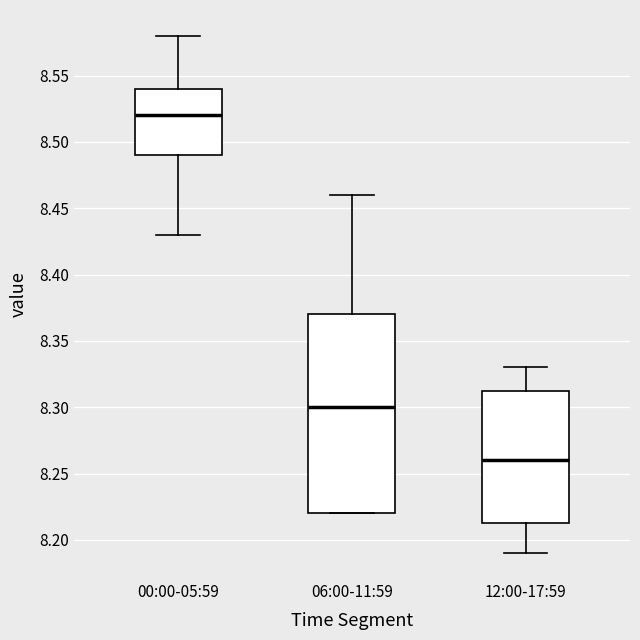

Reading left to right, transcribe this box plot: for each box, give where its median line is, the range the box spans, and where its two whiskers end, as read against the y-axis. The values are not printed on the chart, so give them approximately, as read against the axis.

00:00-05:59: median 8.520, box 8.490 to 8.540, whiskers 8.430 to 8.580
06:00-11:59: median 8.300, box 8.220 to 8.370, whiskers 8.220 to 8.460
12:00-17:59: median 8.260, box 8.215 to 8.315, whiskers 8.190 to 8.330